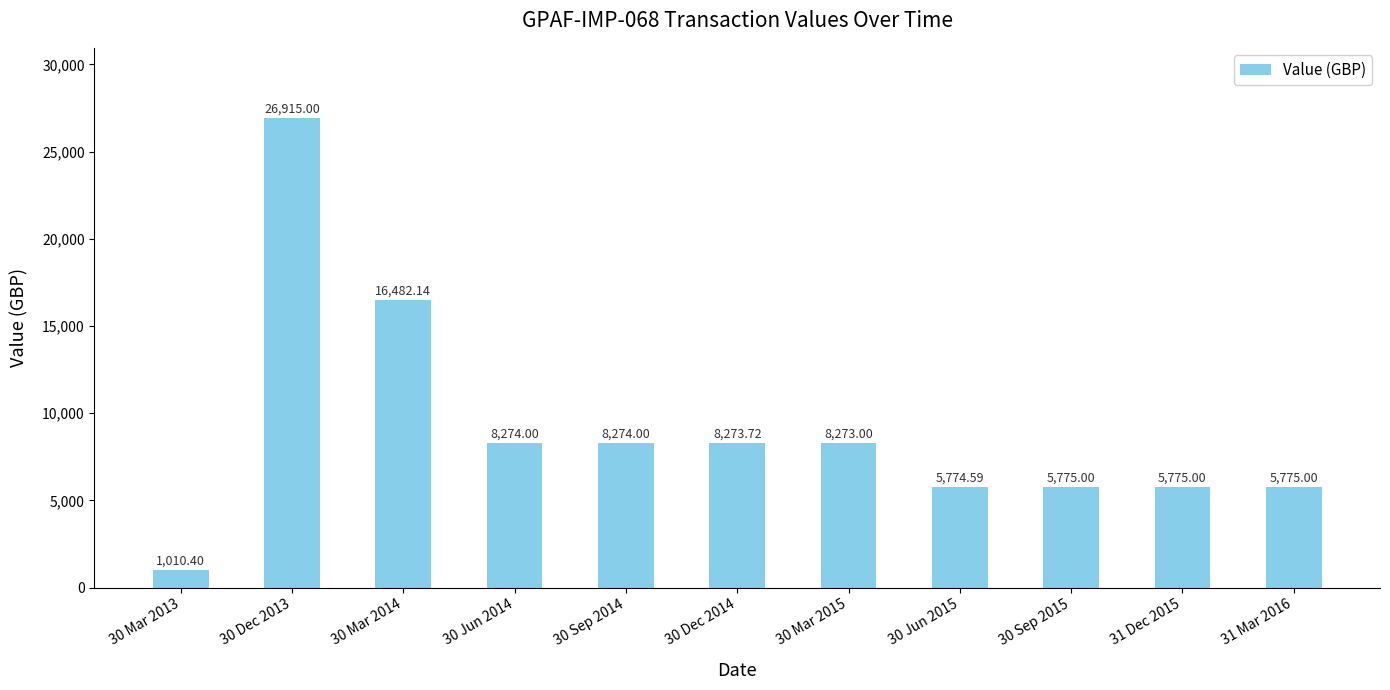

Which label corresponds to the smallest value in the chart?

30 Mar 2013